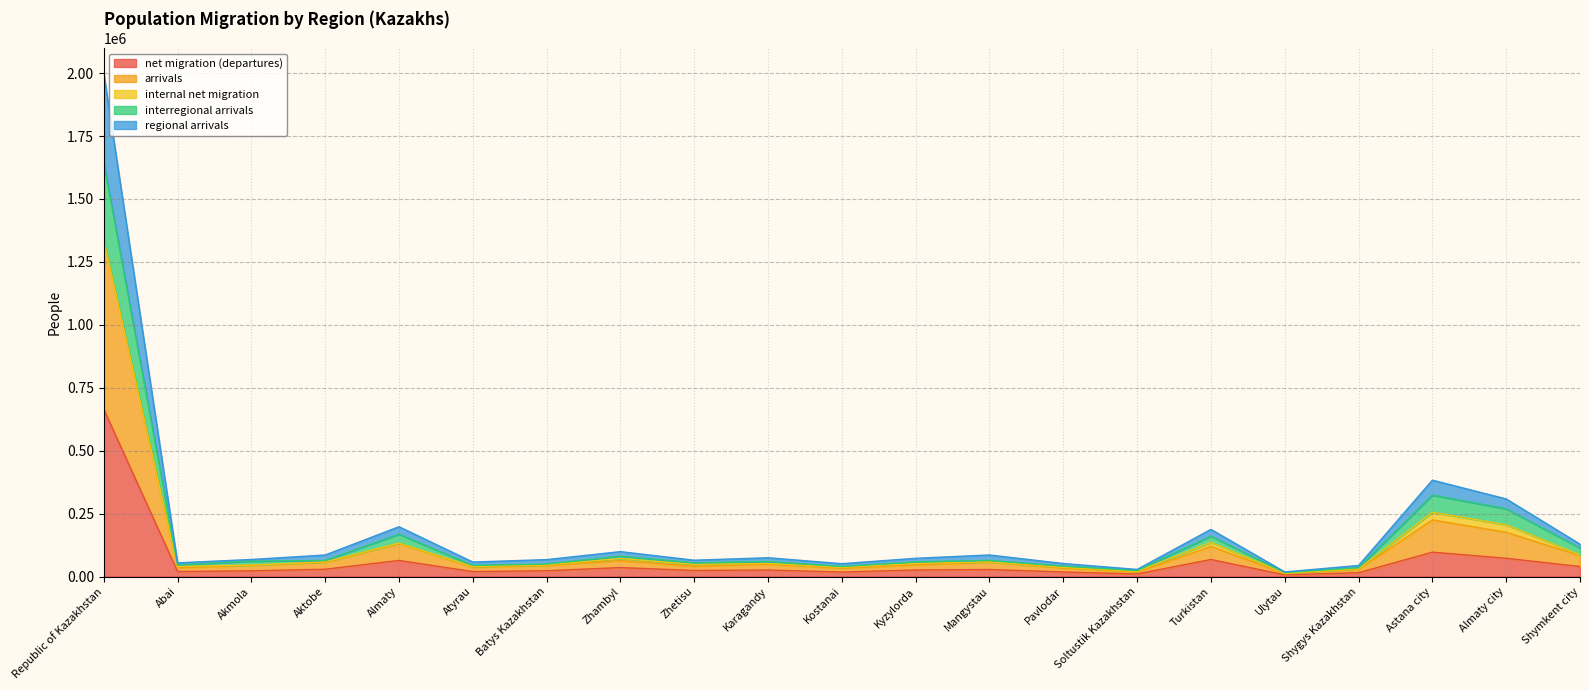

At how many categories does at least one series exceed 950918?

1